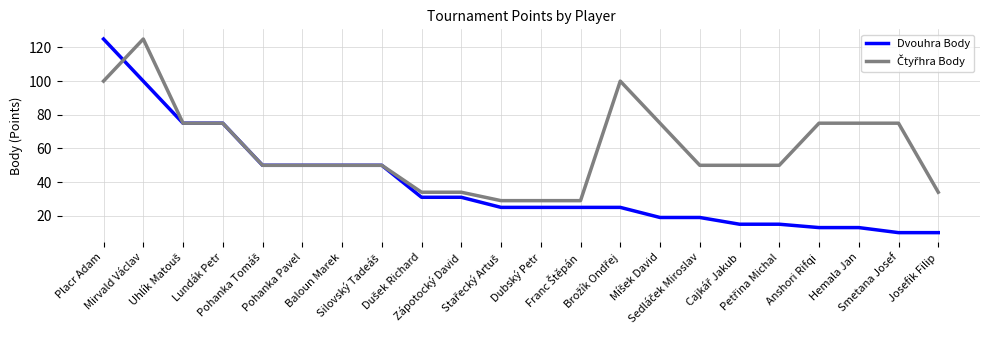

Which series has the largest range (max minus min)?

Dvouhra Body